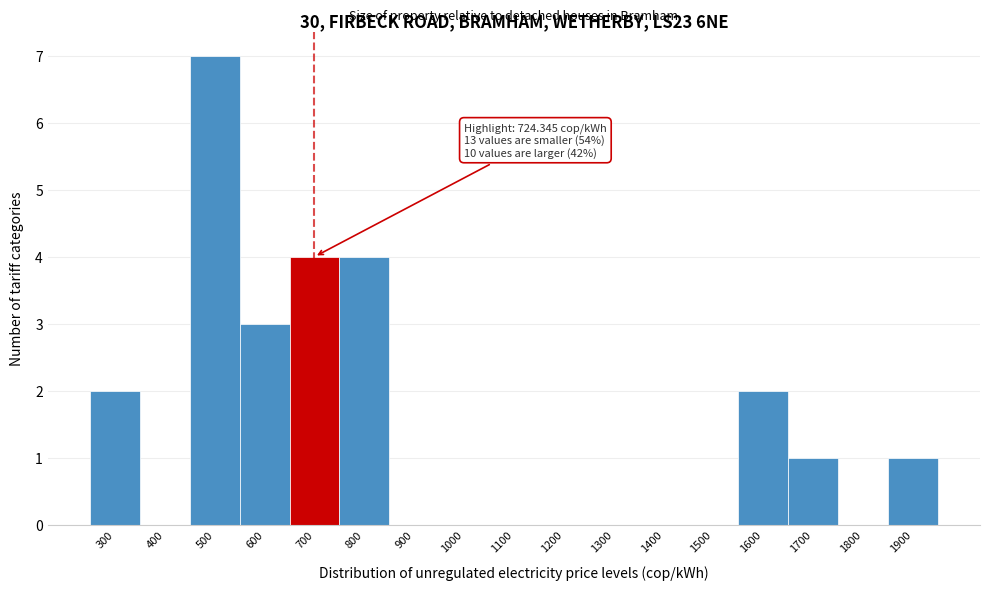

Reading left to right, extract all data points from this chart.

300=2	400=0	500=7	600=3	700=4	800=4	900=0	1000=0	1100=0	1200=0	1300=0	1400=0	1500=0	1600=2	1700=1	1800=0	1900=1